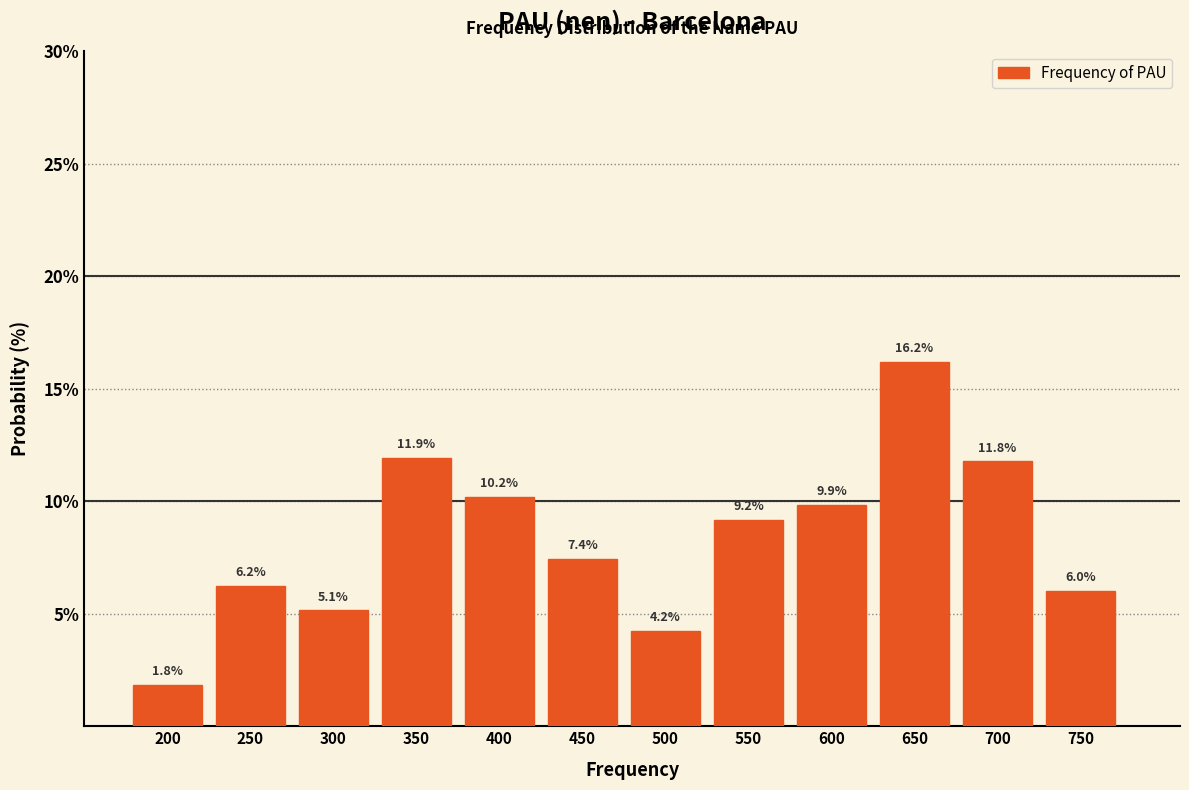

Reading right to left, what are all the values shown in this chart?

750=6.0	700=11.8	650=16.2	600=9.9	550=9.2	500=4.2	450=7.4	400=10.2	350=11.9	300=5.1	250=6.2	200=1.8